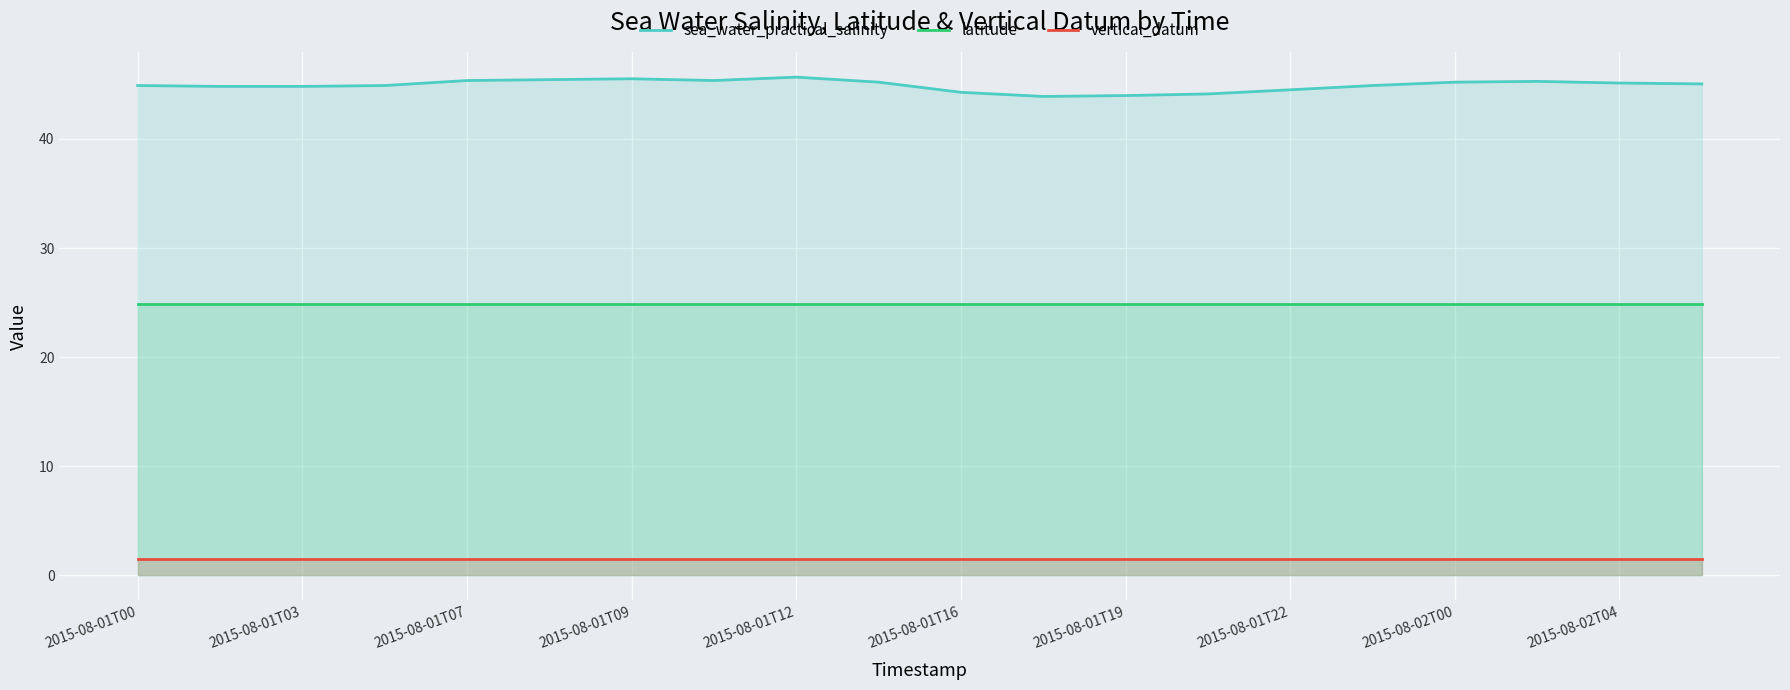

What is the maximum value shown in the chart?

45.7